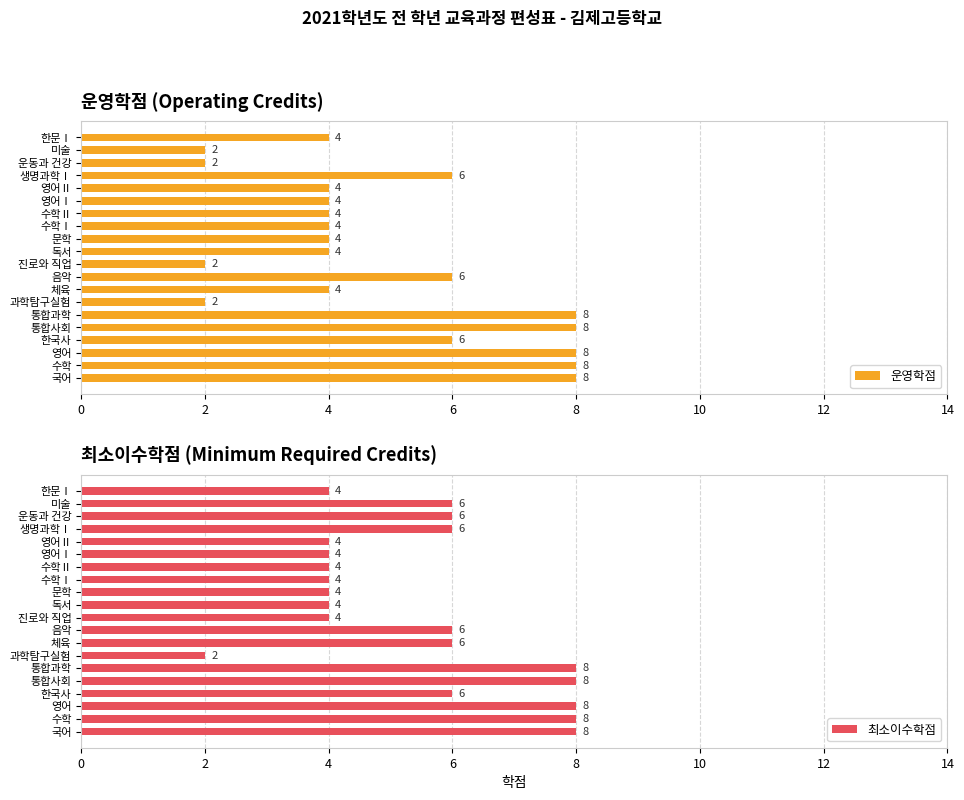

What is the smallest value displayed?

2